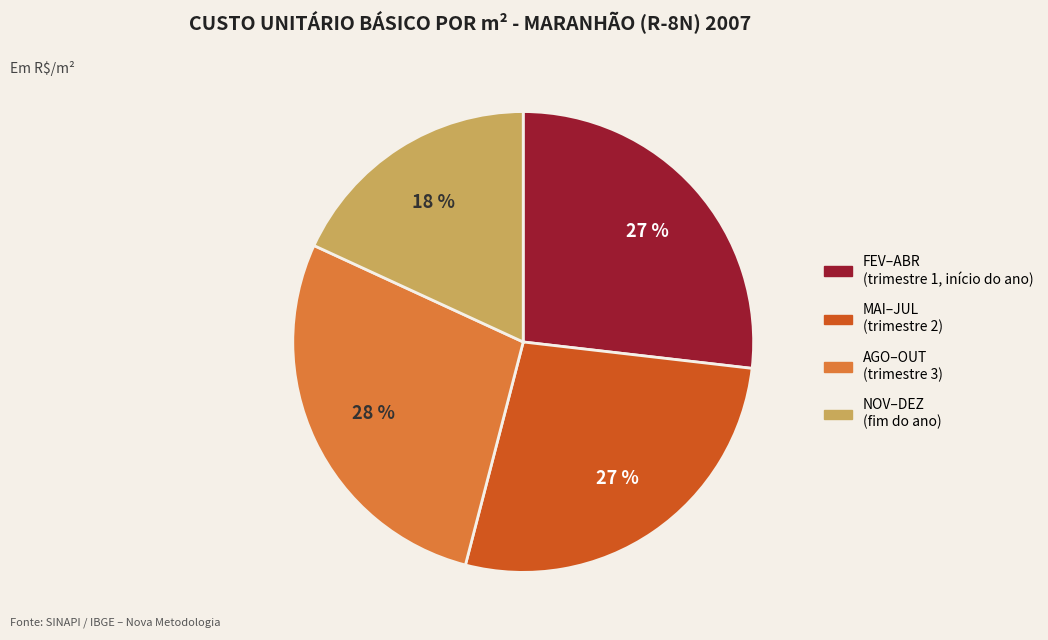

To the nearest percent, what is the difference between the largest and smallest slice percentages?

10%